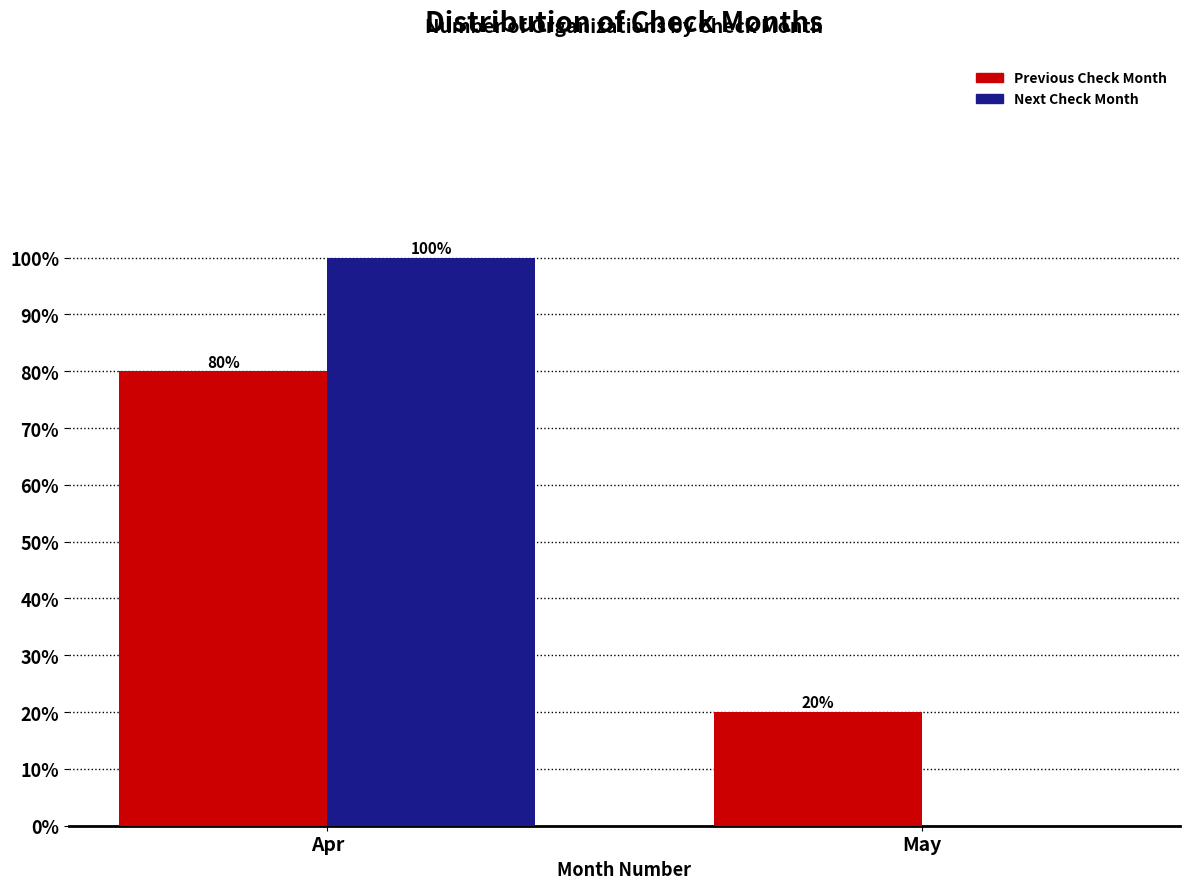

Reading left to right, what are all the values shown in this chart?

Previous Check Month: Apr=80	May=20
Next Check Month: Apr=100	May=0